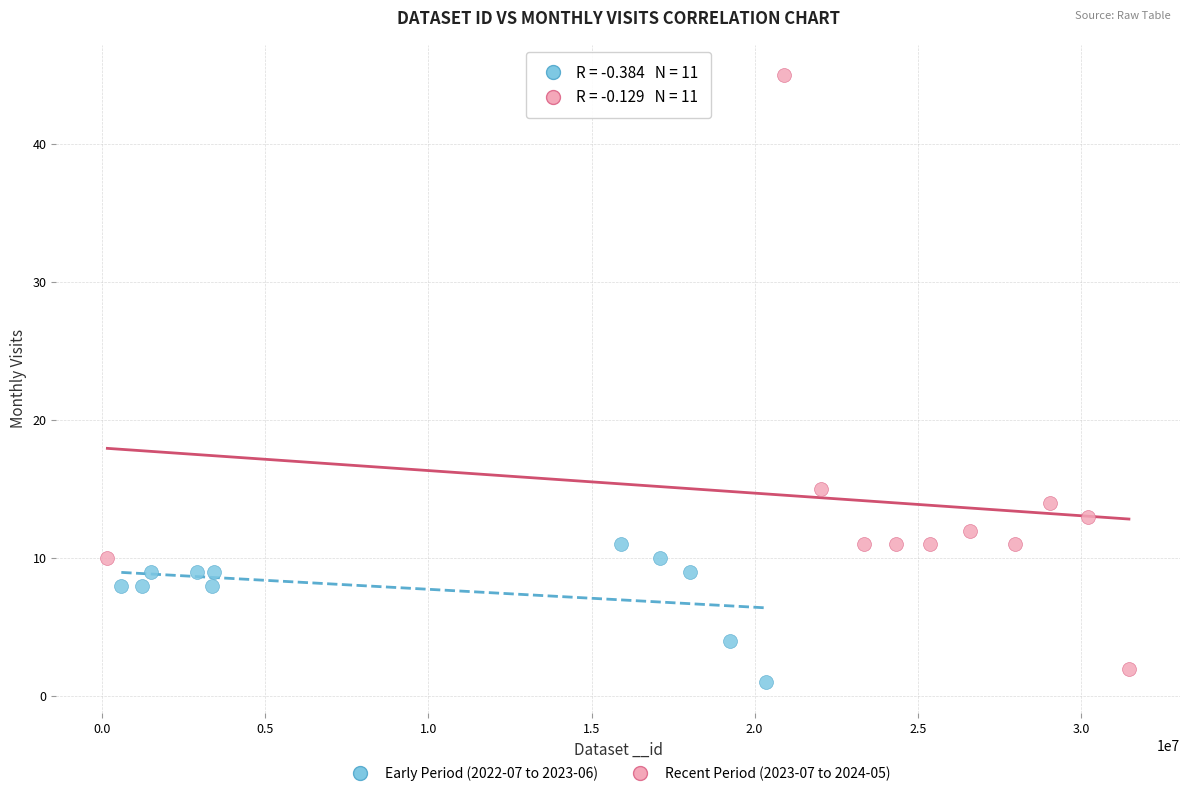

What are all the series names shown in the legend?

Early Period (2022-07 to 2023-06), Recent Period (2023-07 to 2024-05)